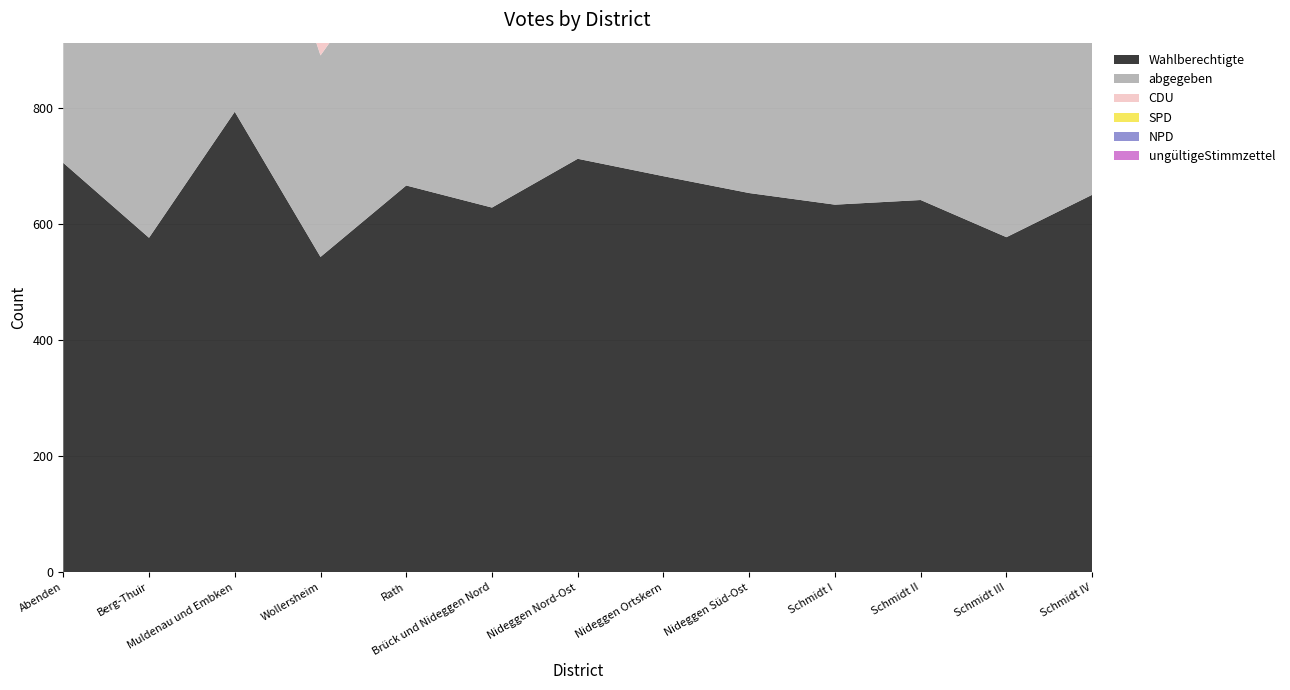

Reading left to right, extract all data points from this chart.

Wahlberechtigte: Abenden=705	Berg-Thuir=576	Muldenau und Embken=793	Wollersheim=543	Rath=666	Brück und Nideggen Nord=628	Nideggen Nord-Ost=712	Nideggen Ortskern=682	Nideggen Süd-Ost=653	Schmidt I=633	Schmidt II=641	Schmidt III=577	Schmidt IV=650
abgegeben: Abenden=490	Berg-Thuir=362	Muldenau und Embken=544	Wollersheim=347	Rath=431	Brück und Nideggen Nord=435	Nideggen Nord-Ost=426	Nideggen Ortskern=360	Nideggen Süd-Ost=413	Schmidt I=440	Schmidt II=437	Schmidt III=409	Schmidt IV=503
CDU: Abenden=283	Berg-Thuir=202	Muldenau und Embken=331	Wollersheim=227	Rath=245	Brück und Nideggen Nord=242	Nideggen Nord-Ost=262	Nideggen Ortskern=192	Nideggen Süd-Ost=224	Schmidt I=238	Schmidt II=271	Schmidt III=260	Schmidt IV=246
SPD: Abenden=96	Berg-Thuir=133	Muldenau und Embken=165	Wollersheim=95	Rath=151	Brück und Nideggen Nord=163	Nideggen Nord-Ost=141	Nideggen Ortskern=141	Nideggen Süd-Ost=167	Schmidt I=145	Schmidt II=132	Schmidt III=125	Schmidt IV=214
NPD: Abenden=7	Berg-Thuir=13	Muldenau und Embken=16	Wollersheim=9	Rath=22	Brück und Nideggen Nord=12	Nideggen Nord-Ost=13	Nideggen Ortskern=8	Nideggen Süd-Ost=8	Schmidt I=19	Schmidt II=15	Schmidt III=10	Schmidt IV=9
ungültigeStimmzettel: Abenden=18	Berg-Thuir=14	Muldenau und Embken=32	Wollersheim=16	Rath=13	Brück und Nideggen Nord=18	Nideggen Nord-Ost=10	Nideggen Ortskern=19	Nideggen Süd-Ost=14	Schmidt I=38	Schmidt II=19	Schmidt III=14	Schmidt IV=34